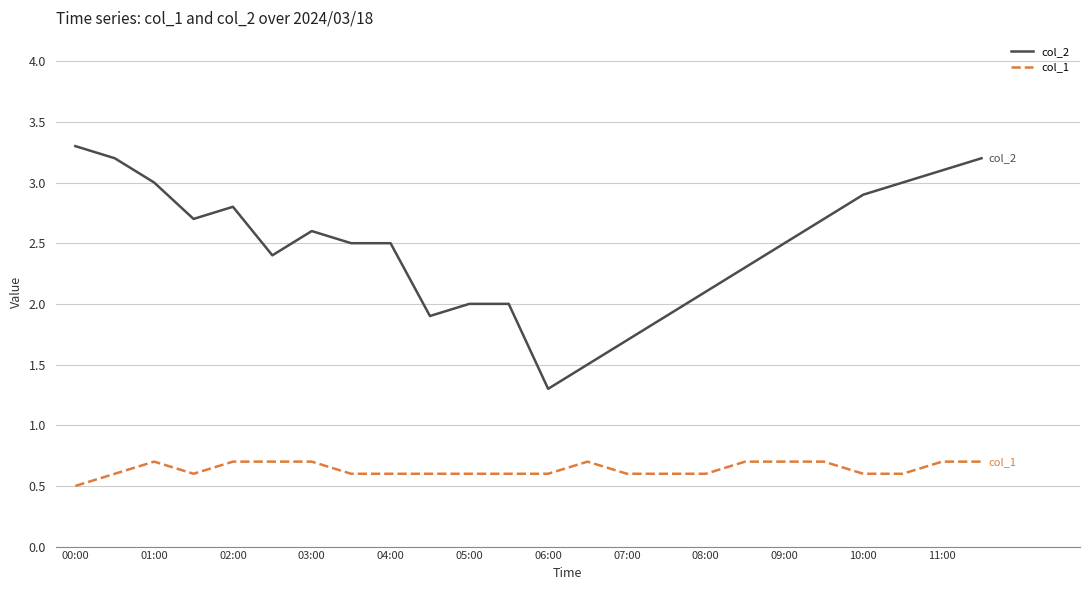

Does the chart have visible grid lines?

Yes